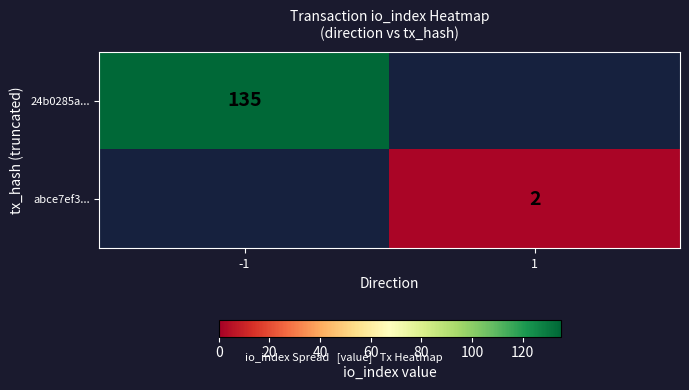

Which has a higher value, 1 or -1?

-1